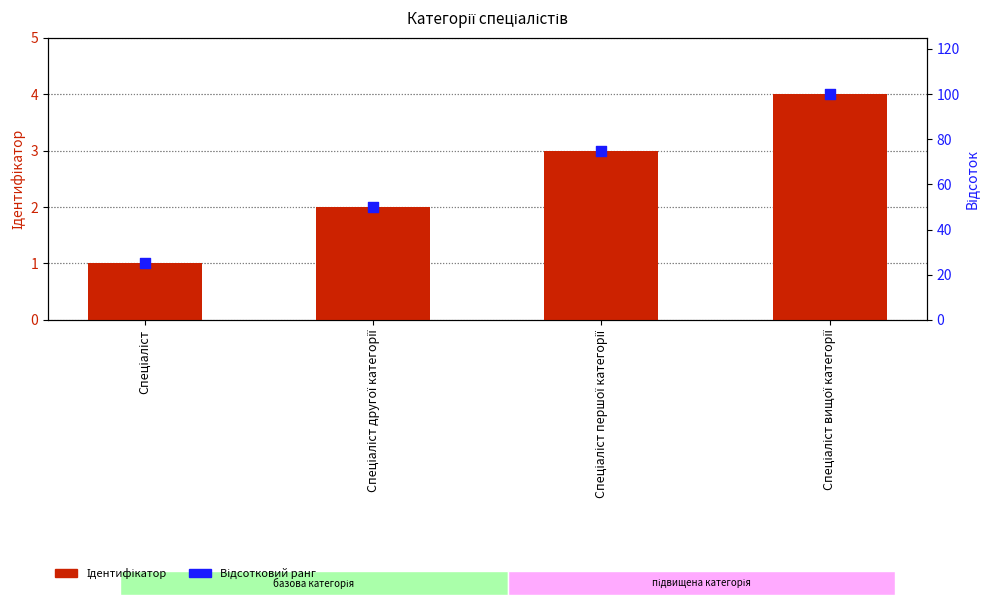

Which series has the largest total across all categories?

Ідентифікатор (відсоток)